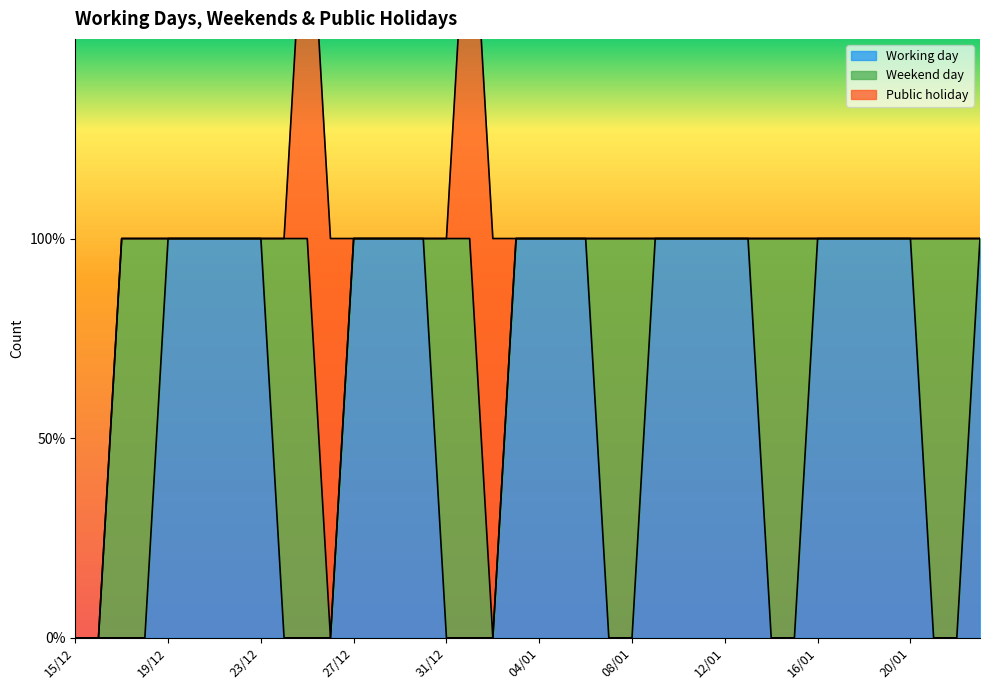

At how many categories does at least one series exceed 0?

38